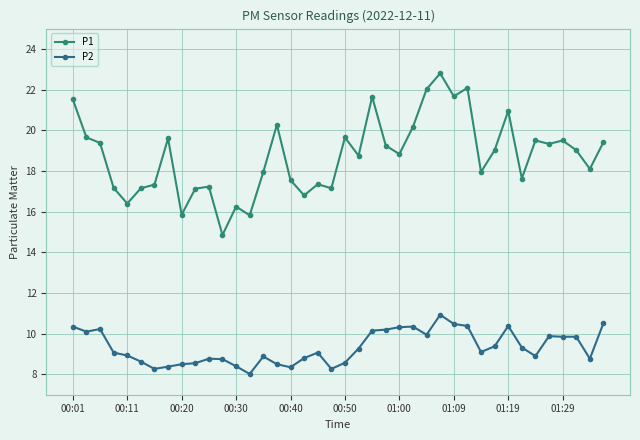

How many distinct data groups are displayed?

2